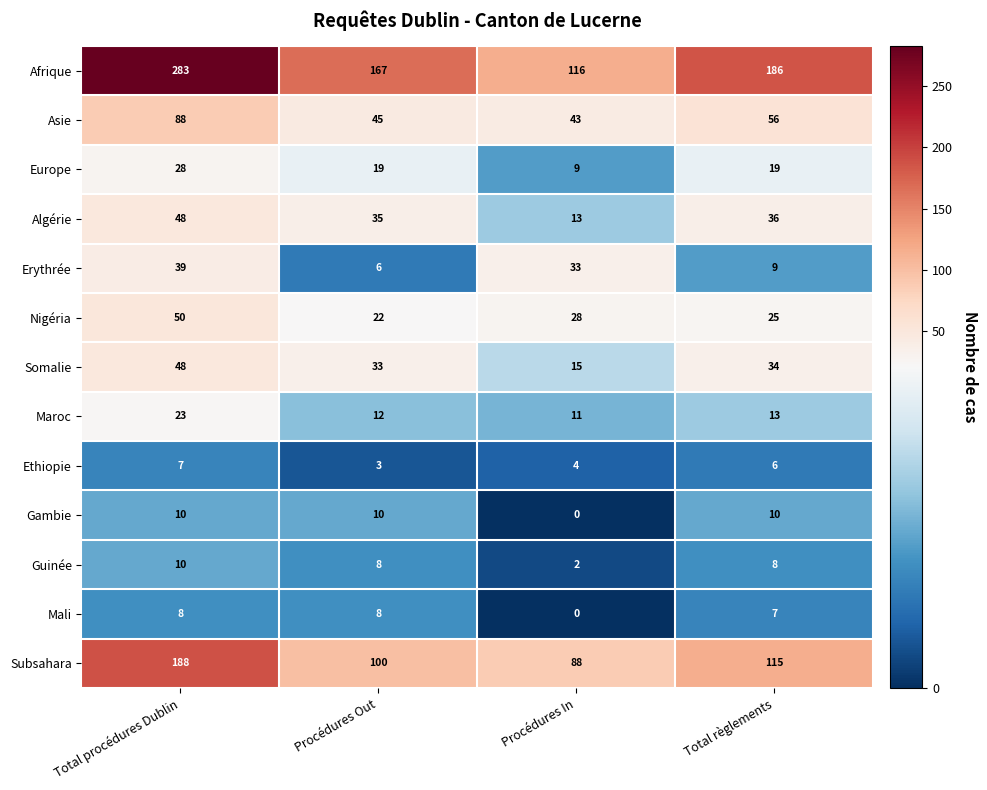

List the labels in order of Maroc value, largest first.

Total procédures Dublin, Total règlements, Procédures Out, Procédures In